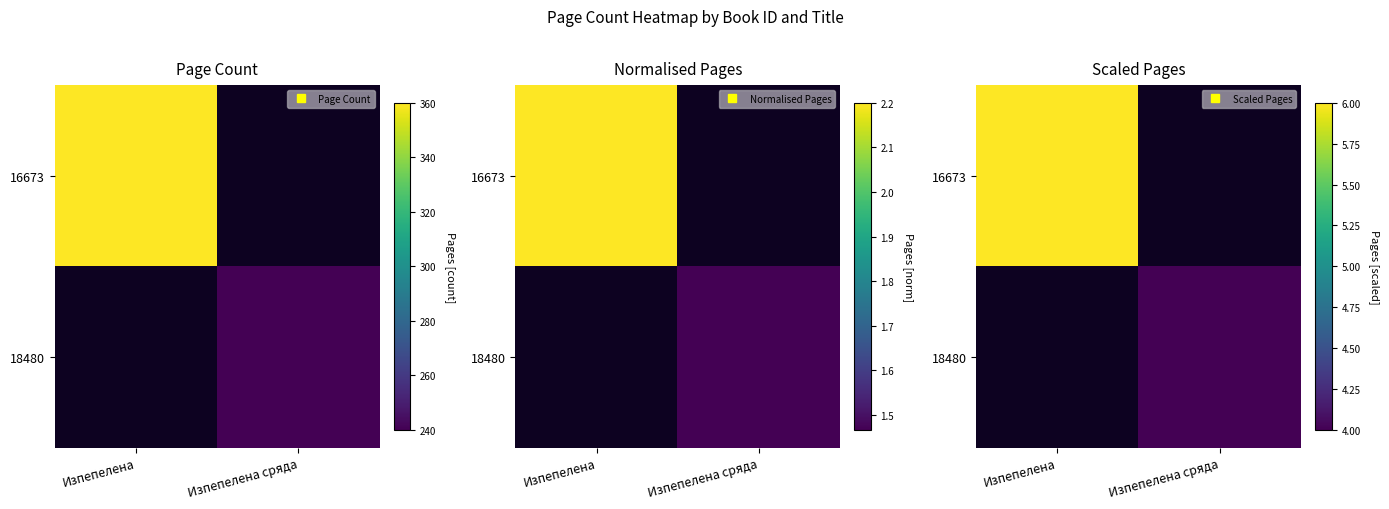

Rank the series at Изпепелена сряда from lowest to highest value.

16673, 18480